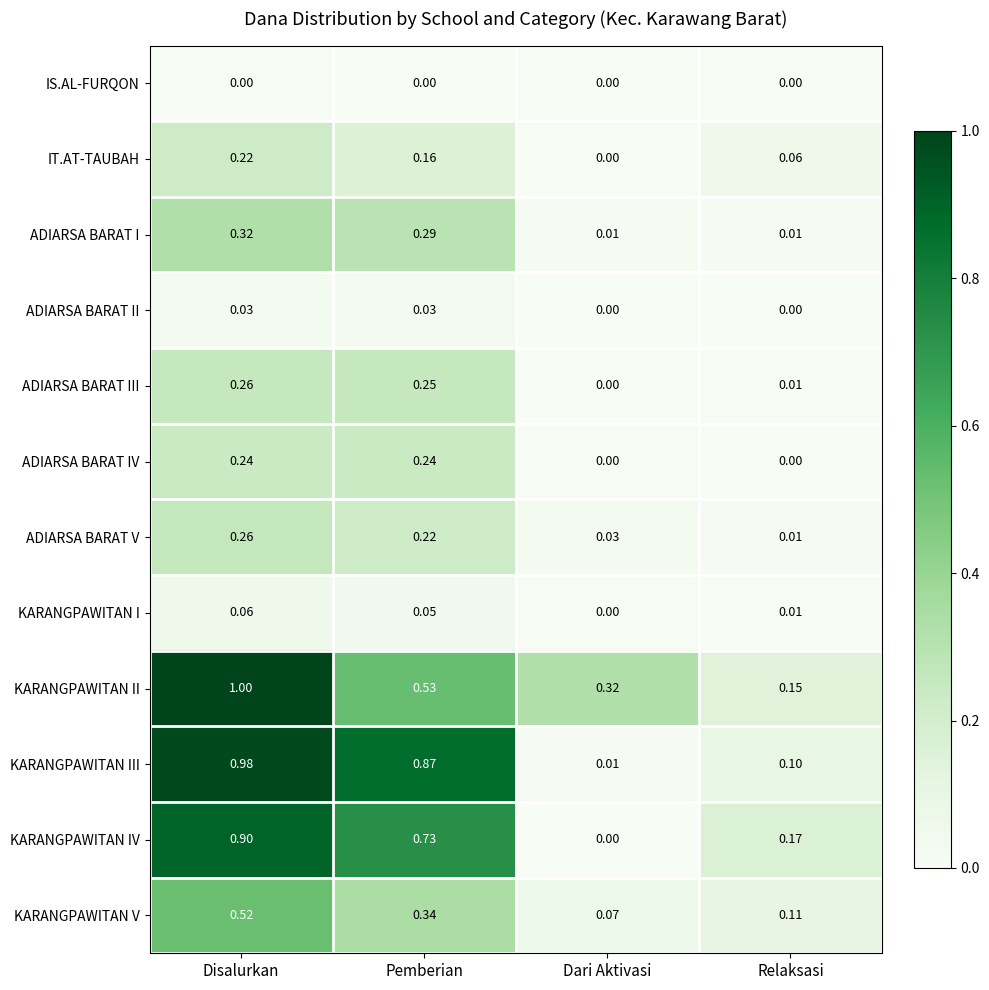

At which label is IT.AT-TAUBAH closest to 0?

Dari Aktivasi